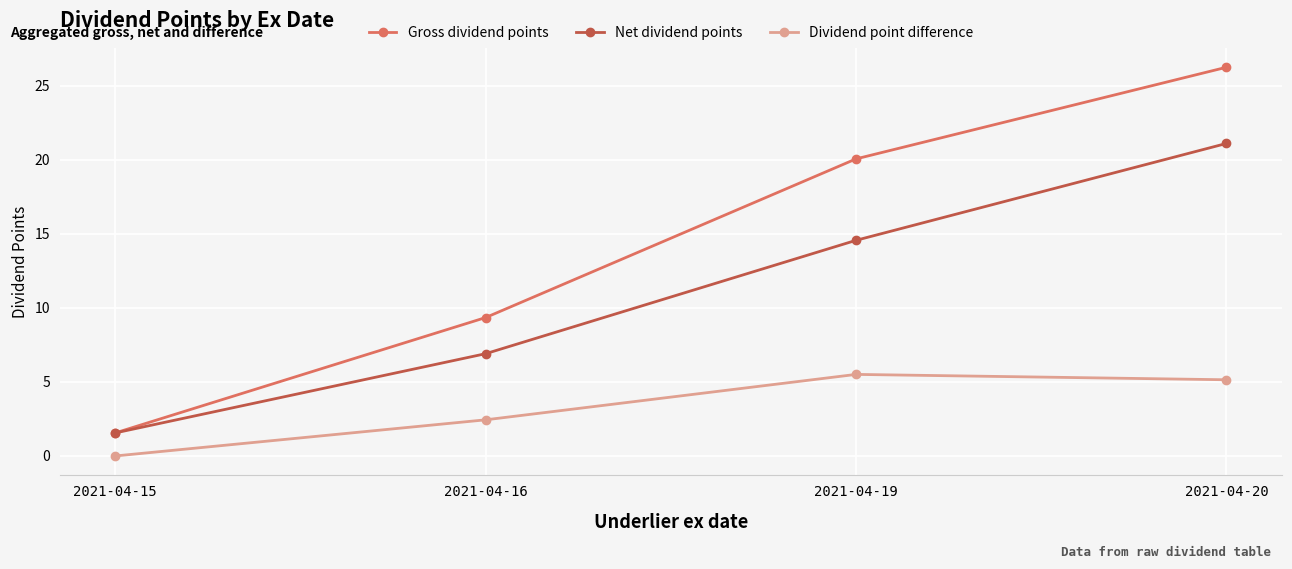

At which label is Net dividend points closest to 11?

2021-04-19